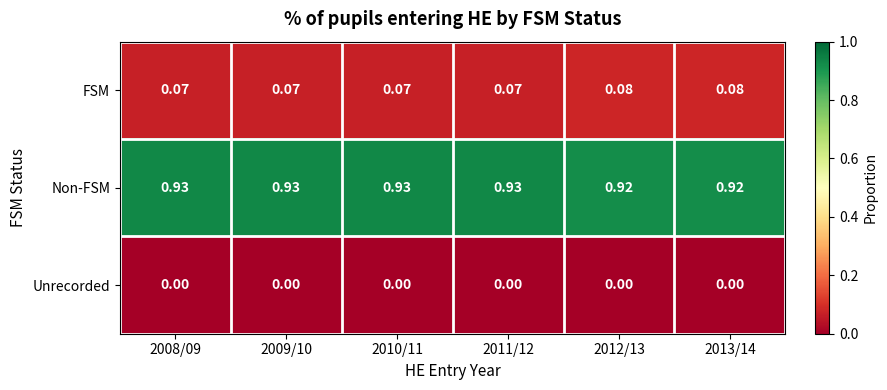

Rank the series at 2012/13 from lowest to highest value.

Unrecorded, FSM, Non-FSM